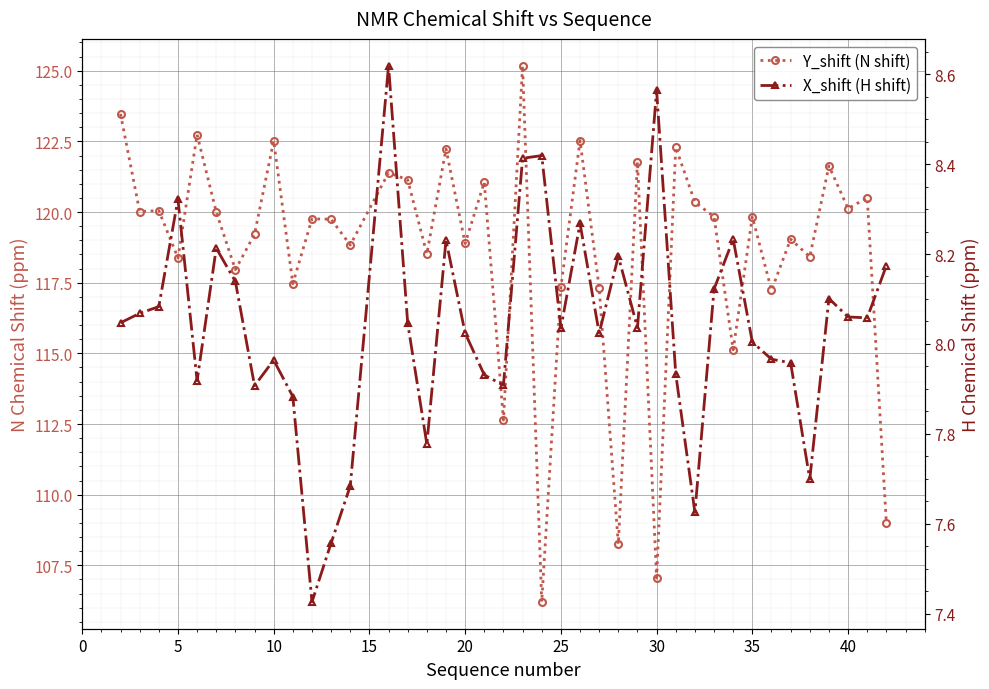

What is the difference between the second highest and minimum values in the Y_shift (N shift) series?

17.3